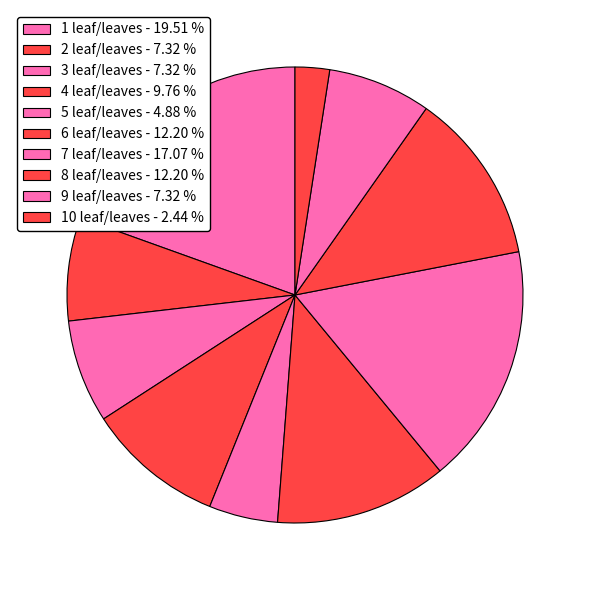

What is the largest slice in the pie chart?

1 leaf/leaves - 19.51 %